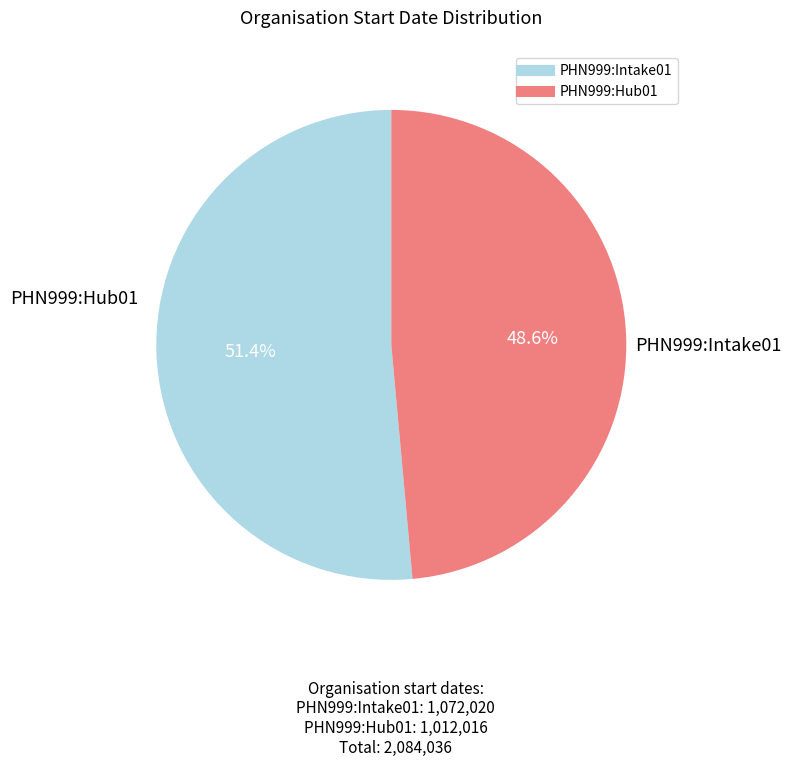

Which slice is the largest?

PHN999:Intake01